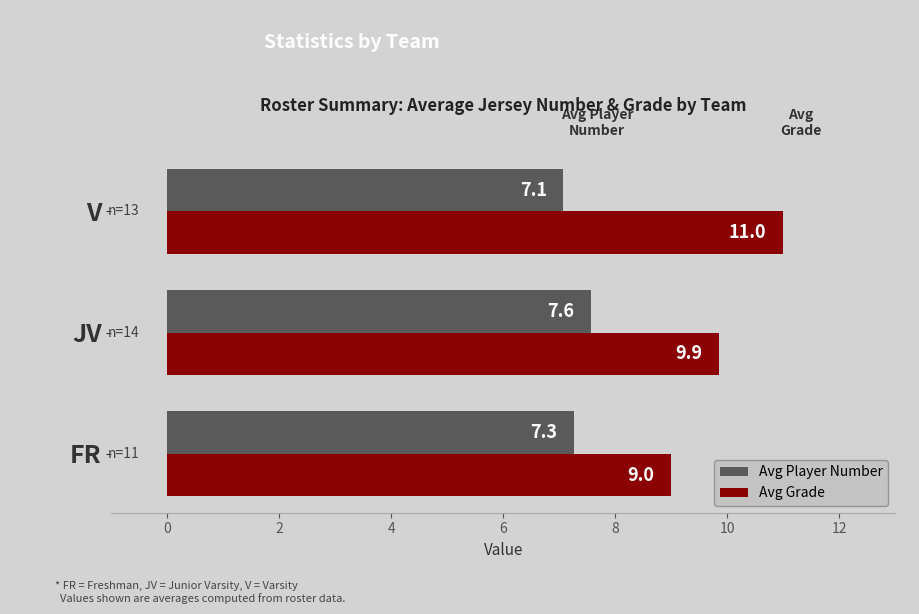

The value of Avg Player Number at JV is 7.6. True or false?

True